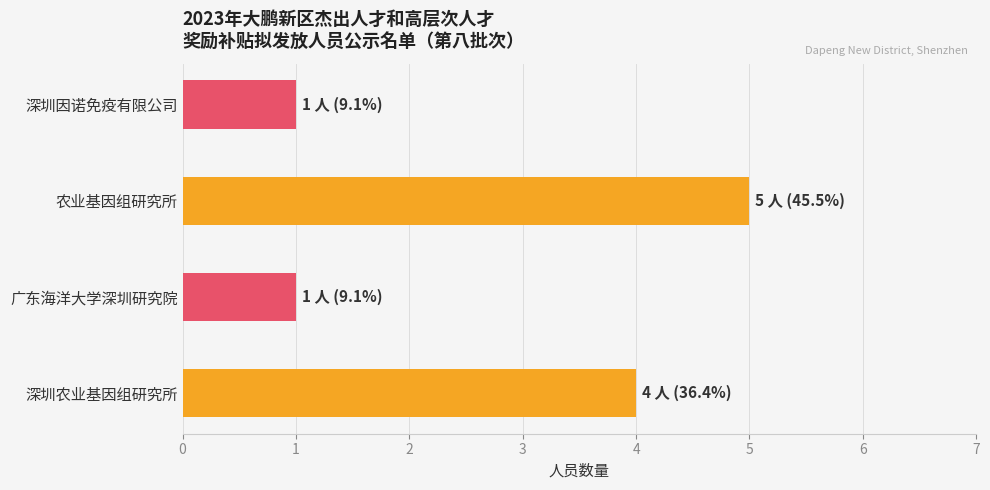

Reading top to bottom, transcribe all the data shown in this chart.

深圳因诺免疫有限公司=1	农业基因组研究所=5	广东海洋大学深圳研究院=1	深圳农业基因组研究所=4